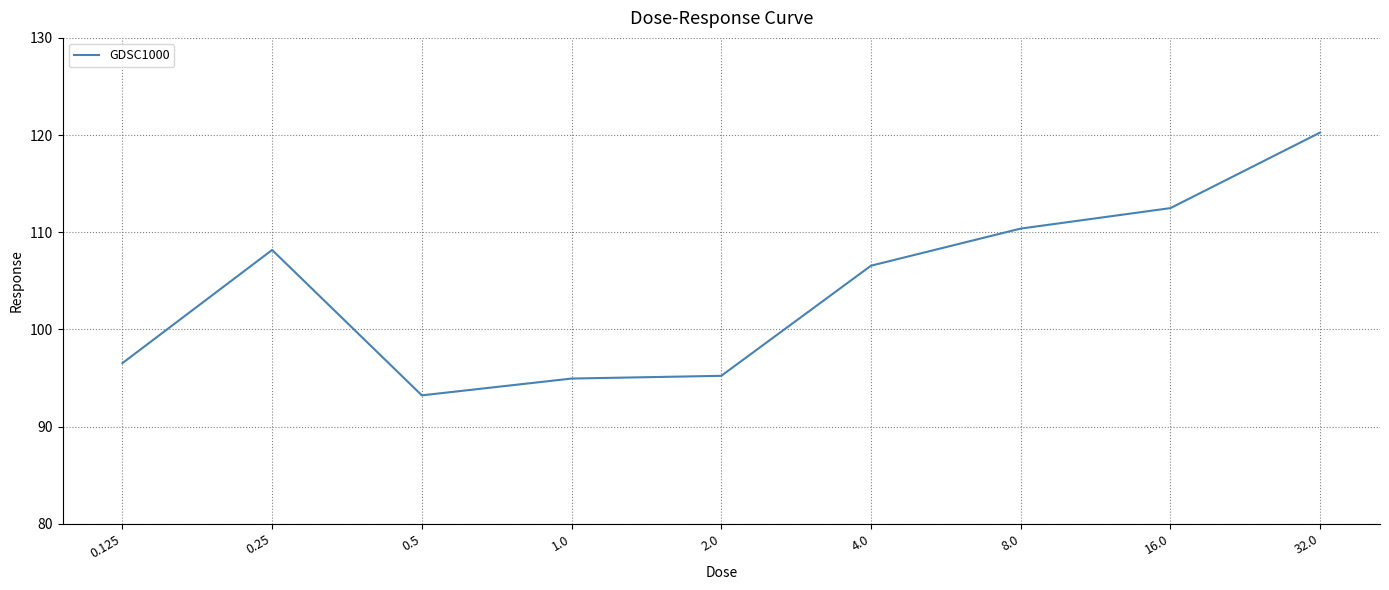

What position from the right is 32.0?

1